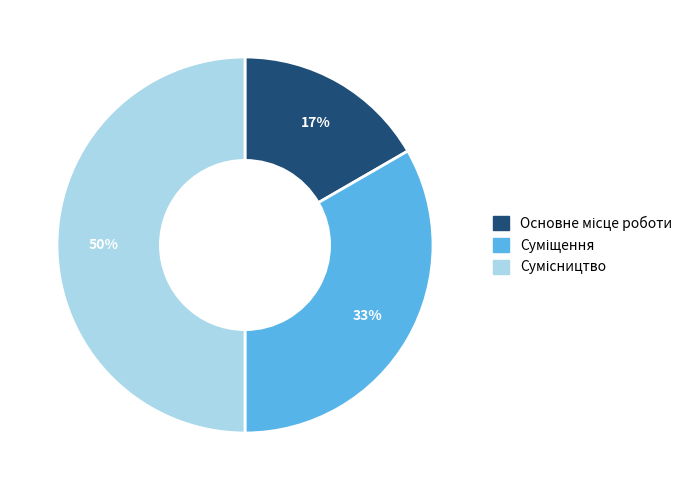

To the nearest percent, what is the difference between the largest and smallest slice percentages?

33%